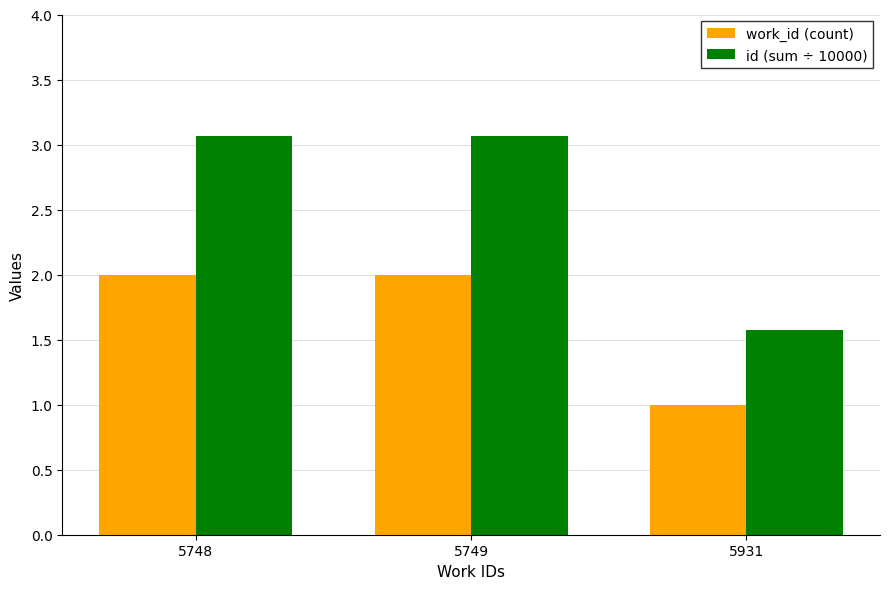

True or false: work_id (count) has a value of 0.6 at 5931.

False